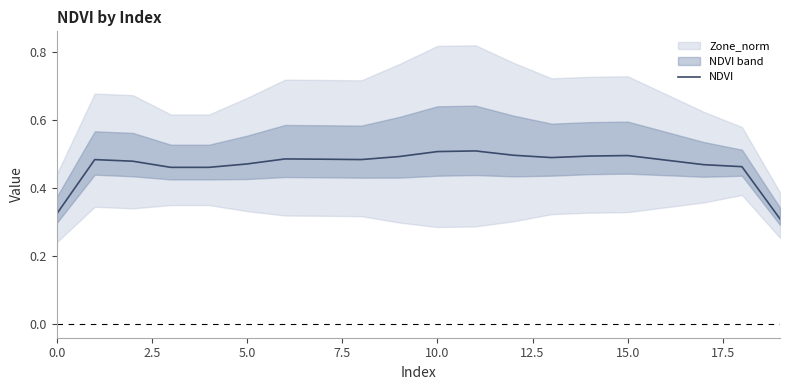

The chart shows a value of 0.2 at 11. True or false?

False